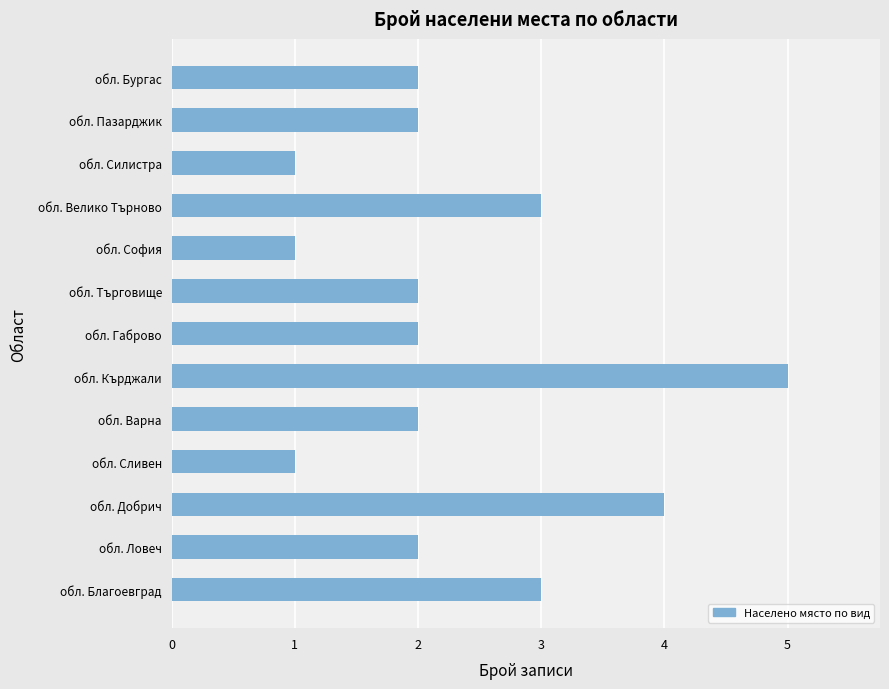

True or false: the data shows 2 at обл. Пазарджик.

True